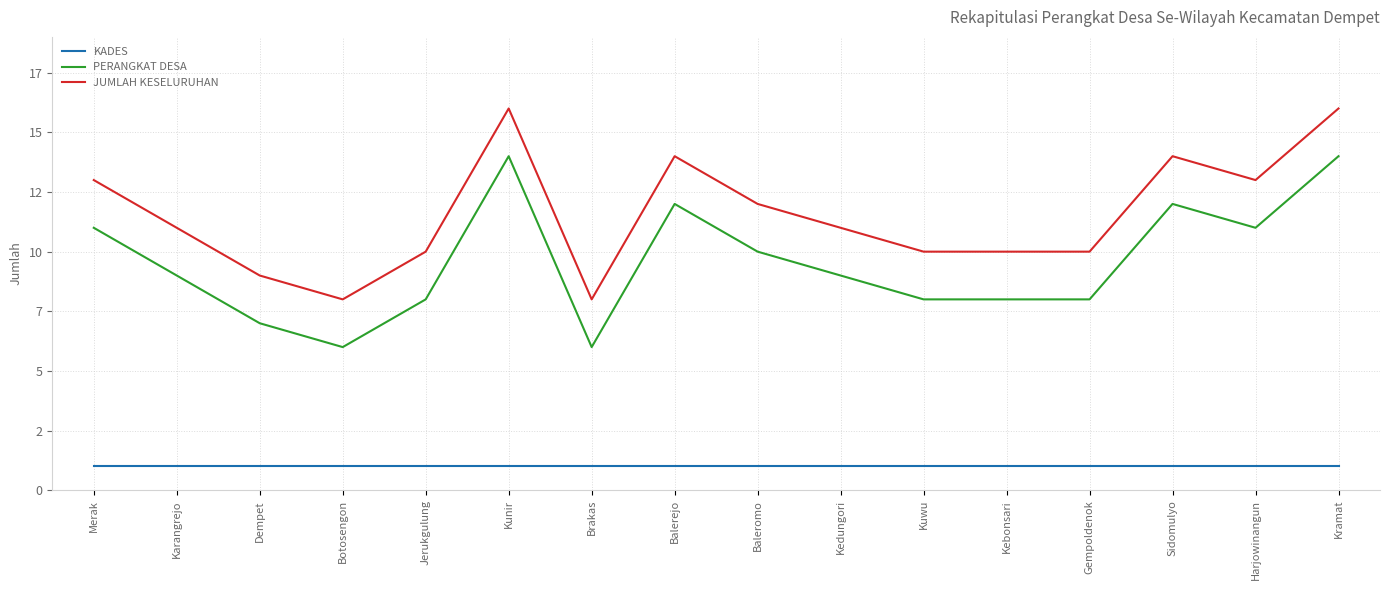

What are all the series names shown in the legend?

KADES, PERANGKAT DESA, JUMLAH KESELURUHAN